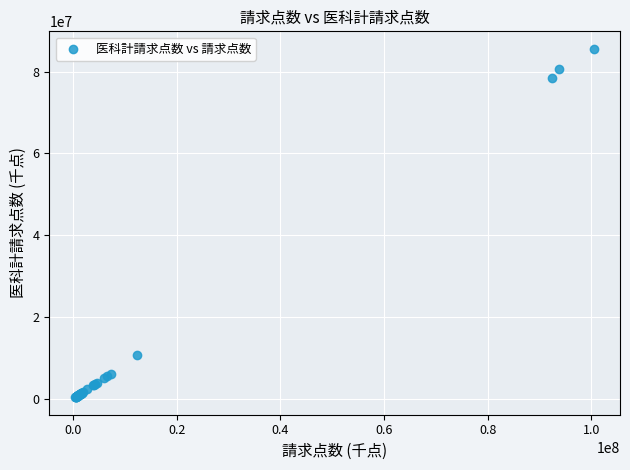

What Y value in the scatter plot is closest to 42979727?

10674385.5